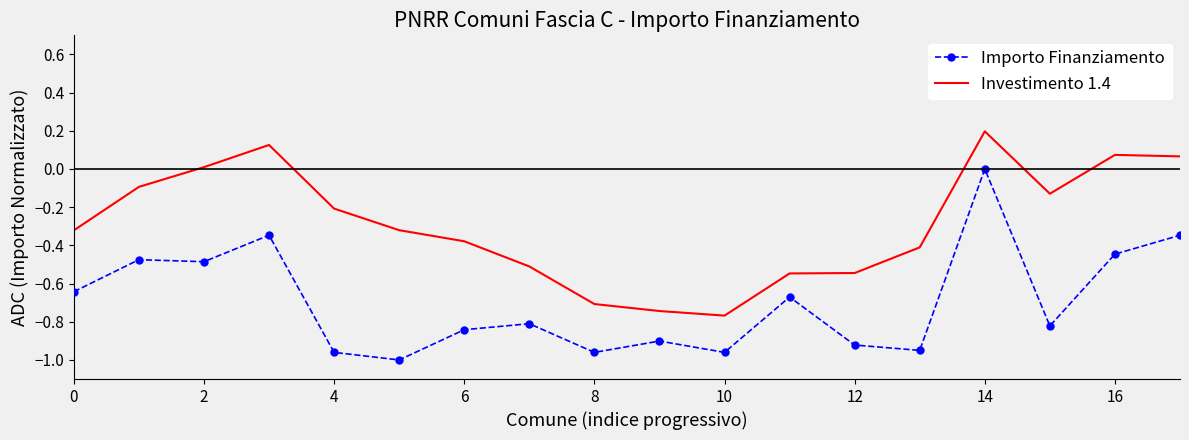

What are all the series names shown in the legend?

Importo Finanziamento, Investimento 1.4